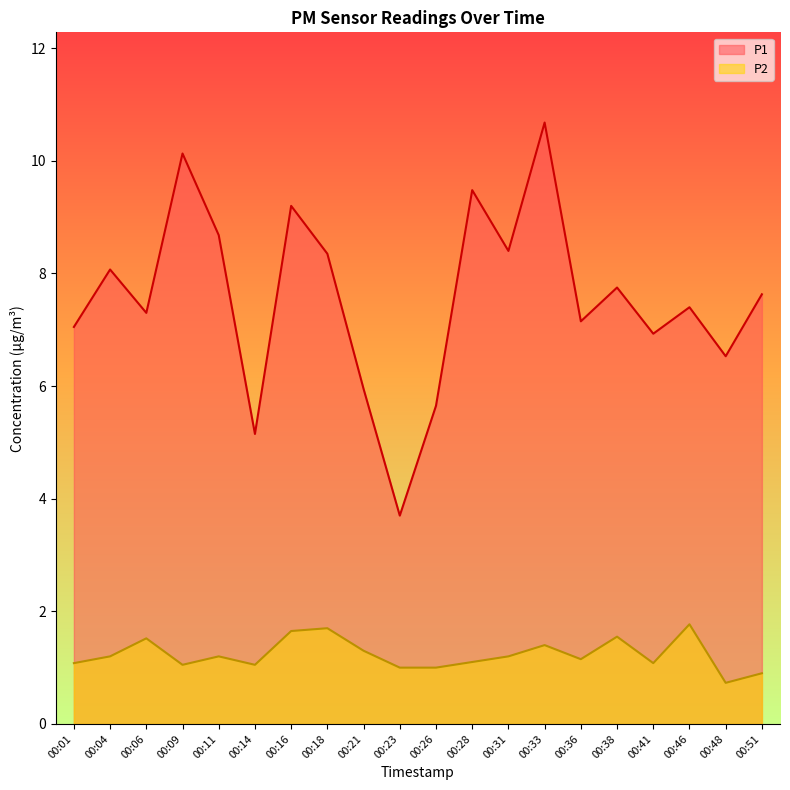

The value of P2 at 00:21 is 1.3. True or false?

True